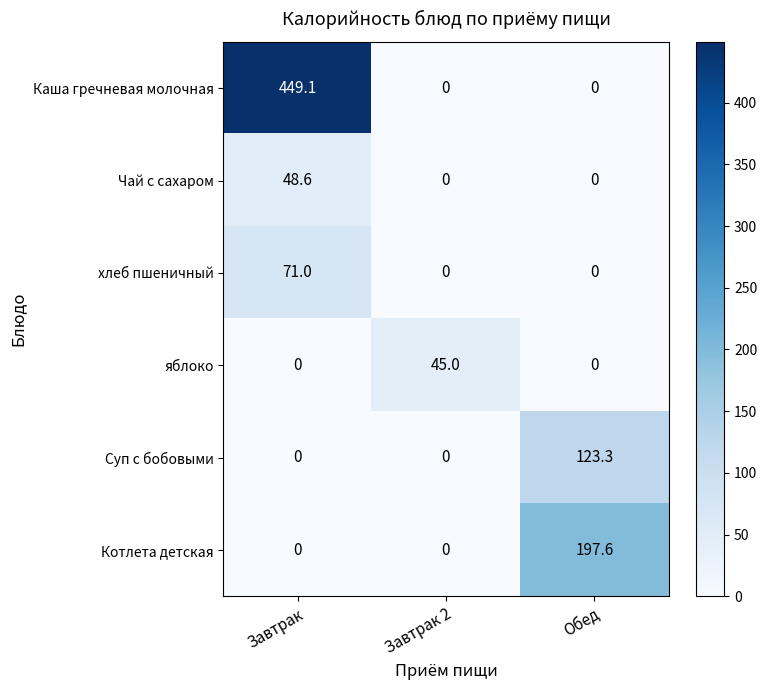

Which label corresponds to the largest value in the chart?

Завтрак